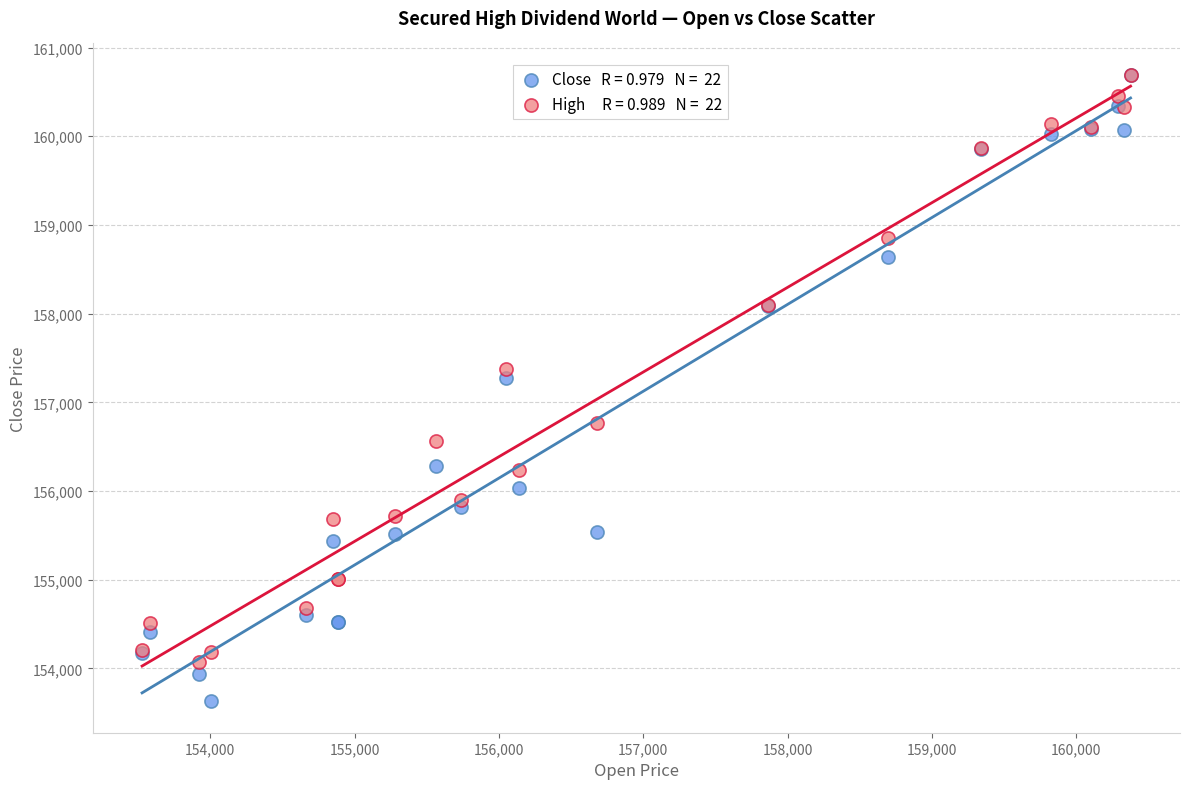

Across all series, what Y value is closest to 157160?

157276